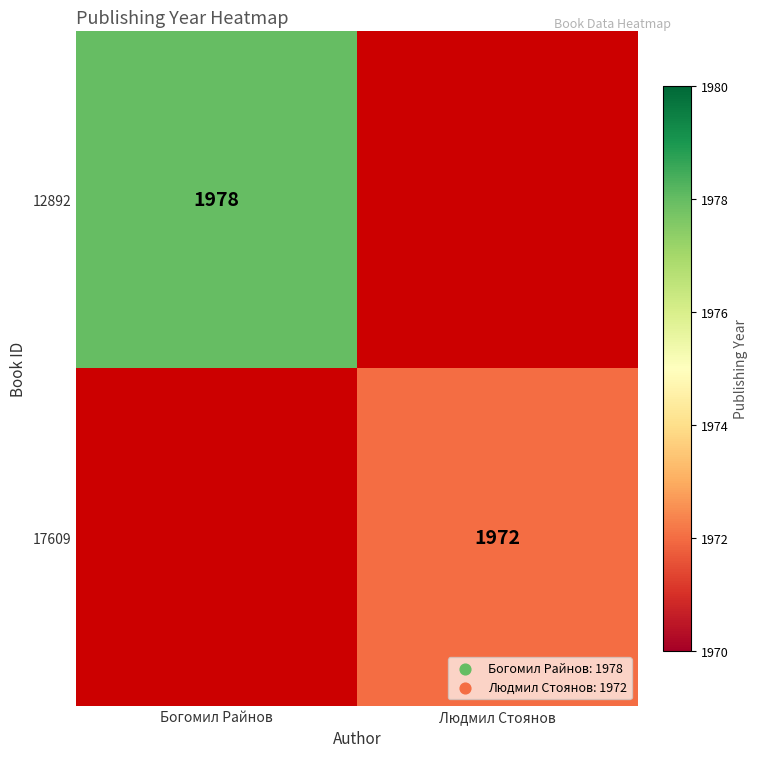

The value of 17609 at Людмил Стоянов is 2629.7. True or false?

False